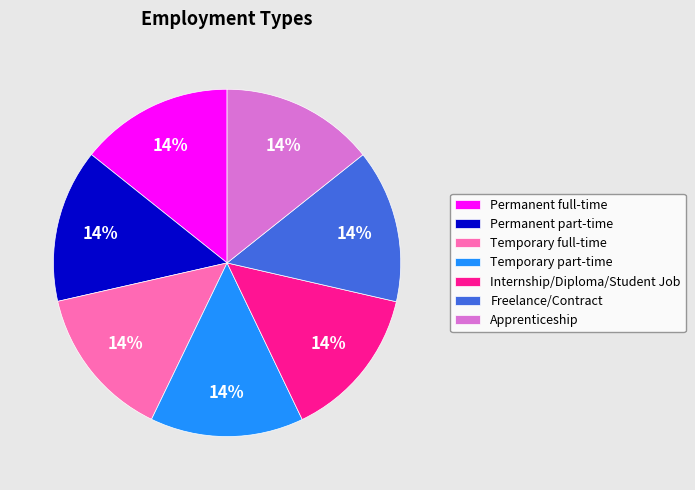

What is the ratio of the value at Temporary full-time to the value at Apprenticeship?

1.0